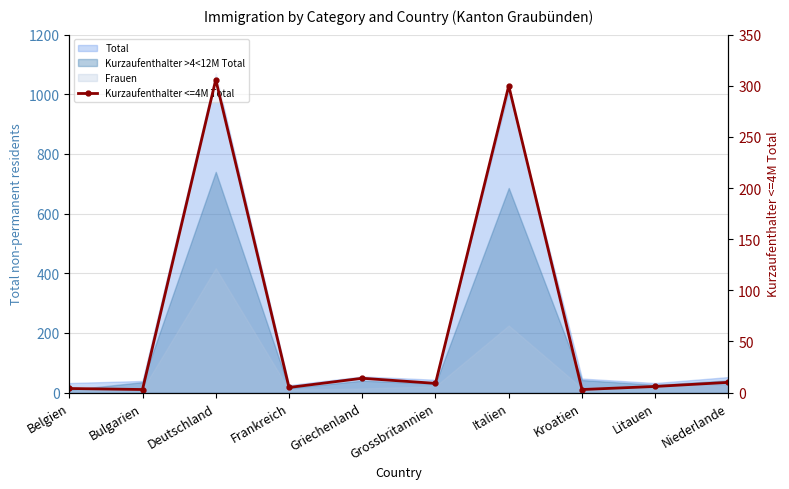

What is the sum of all values?

660